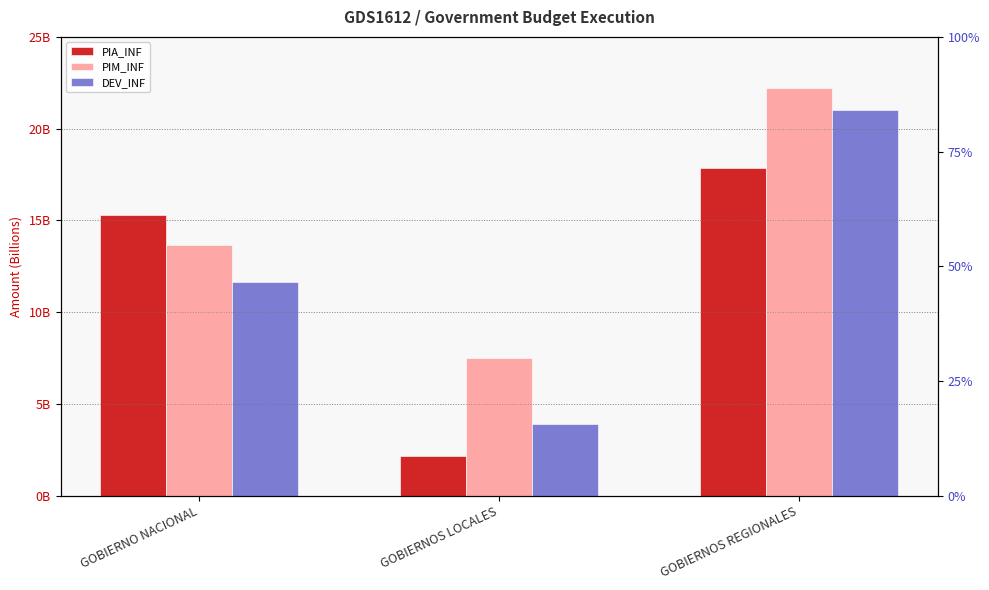

List the series in order of their overall mean, highest first.

PIM_INF, DEV_INF, PIA_INF